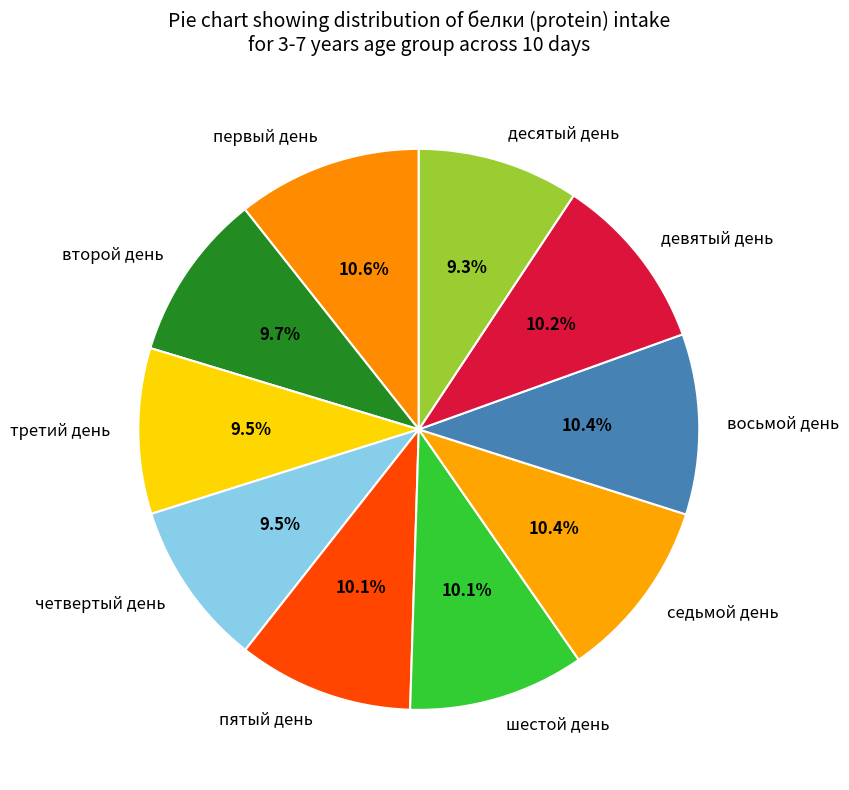

To the nearest percent, what portion does десятый день represent?

9%